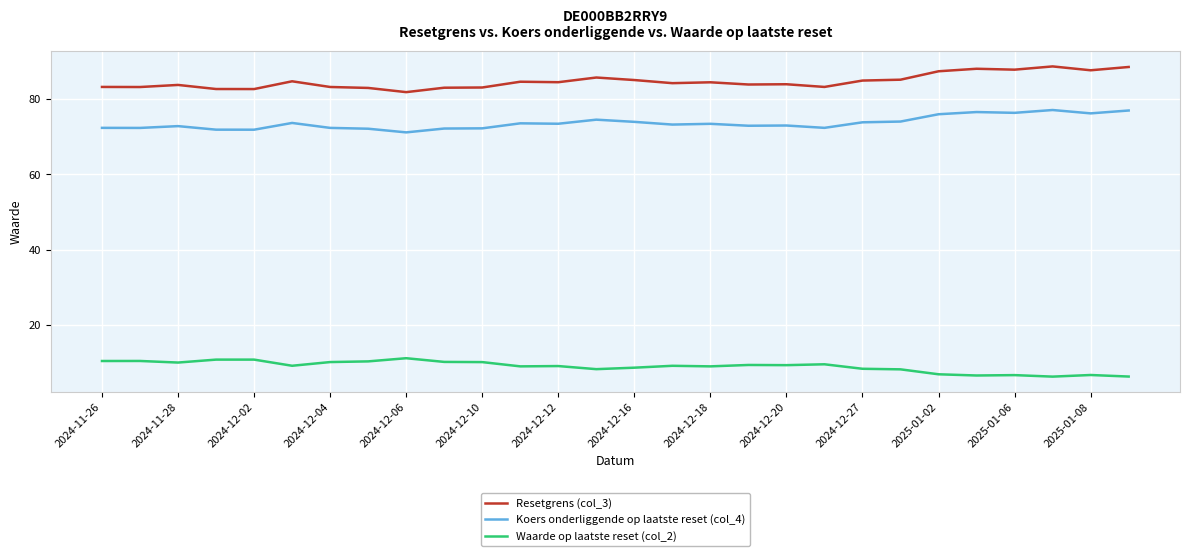

At how many categories does at least one series exceed 42?

28